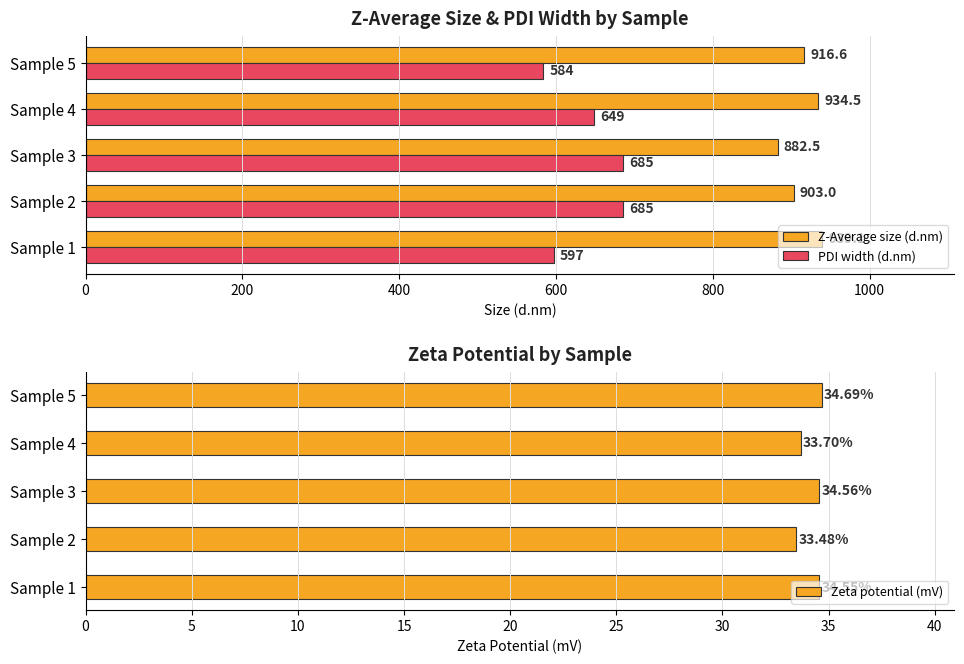

Rank the categories by Z-Average size (d.nm) value from highest to lowest.

Sample 1, Sample 4, Sample 5, Sample 2, Sample 3